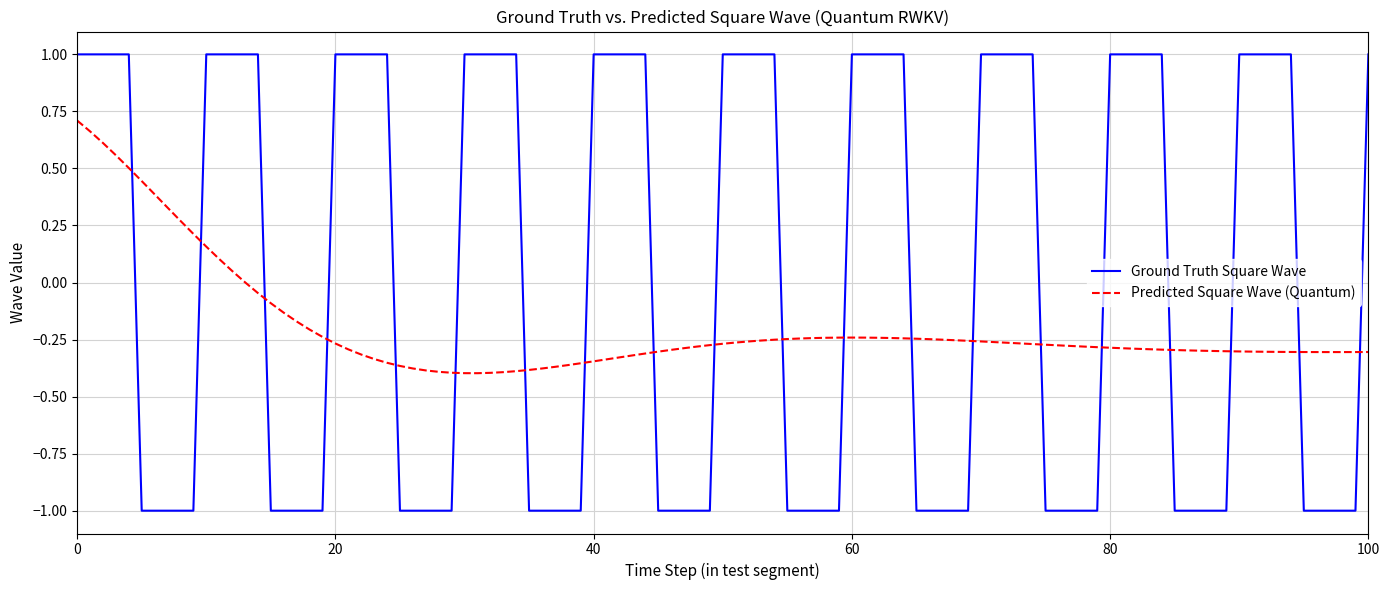

What is the smallest value displayed?

-1.0